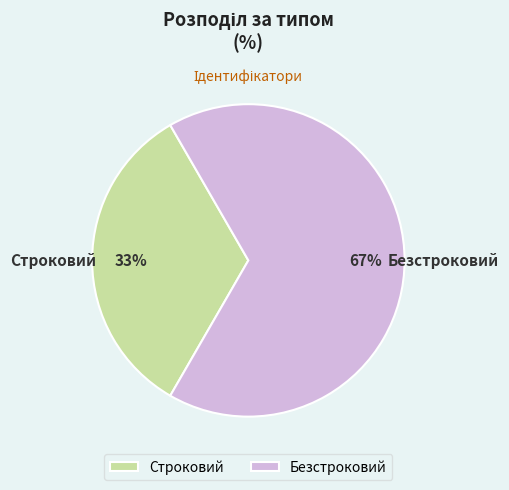

How many slices are in this pie chart?

2